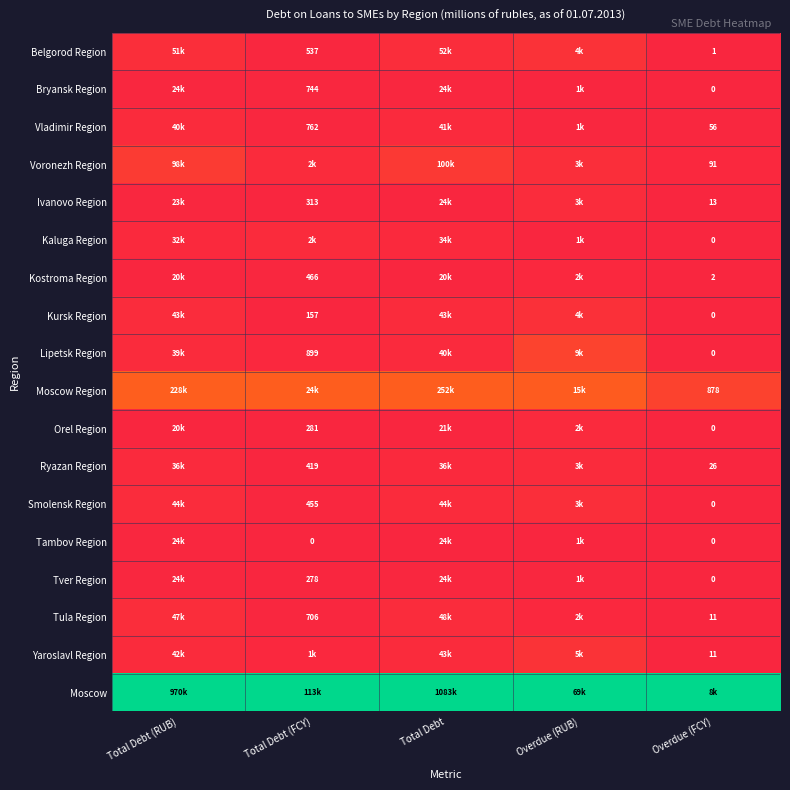

At which label is Yaroslavl Region closest to 0?

Overdue (FCY)